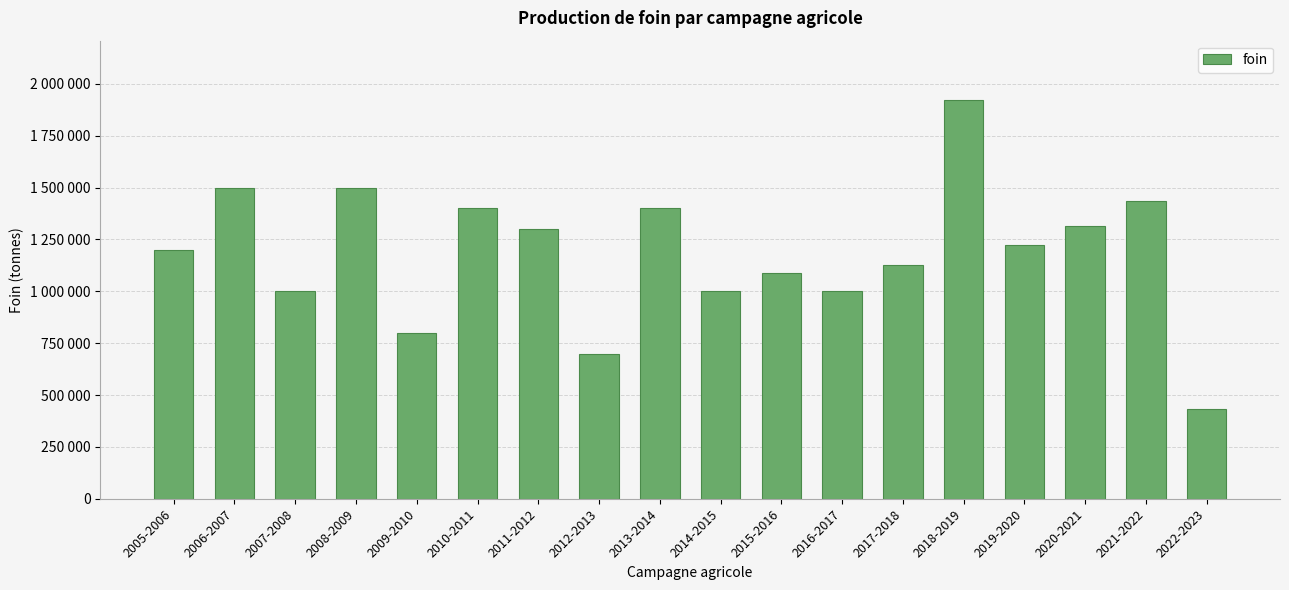

Is it true that the value at 2012-2013 is 940075?

False